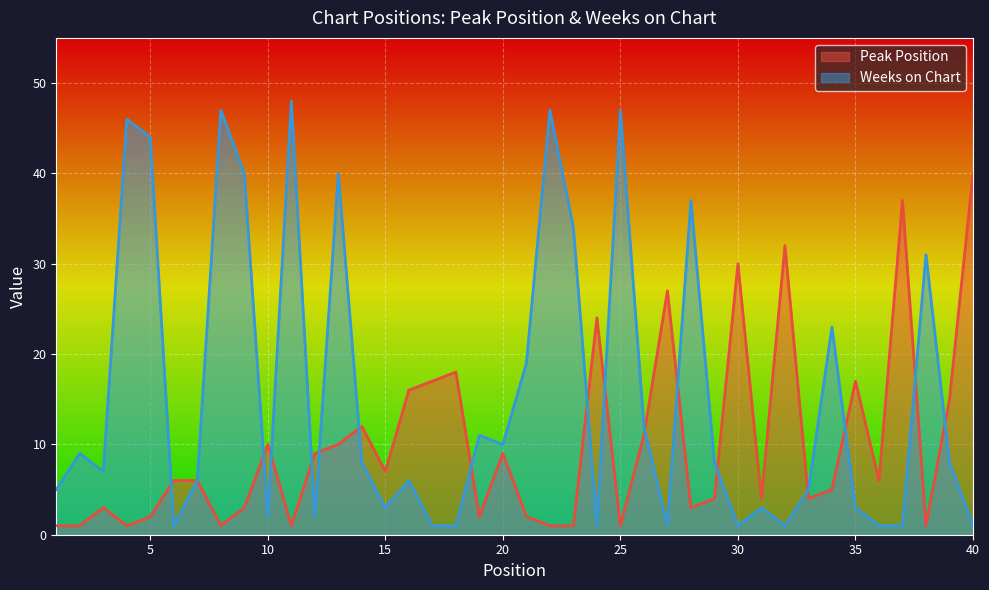

What is the difference between the Weeks on Chart values at 17 and 5?

43